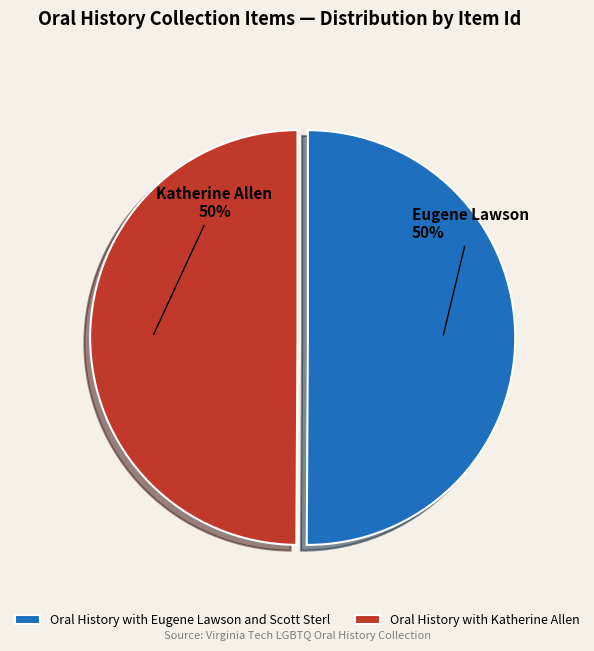

Is the sum of Oral History with Katherine Allen and Oral History with Eugene Lawson and Scott Sterl greater than half?

Yes